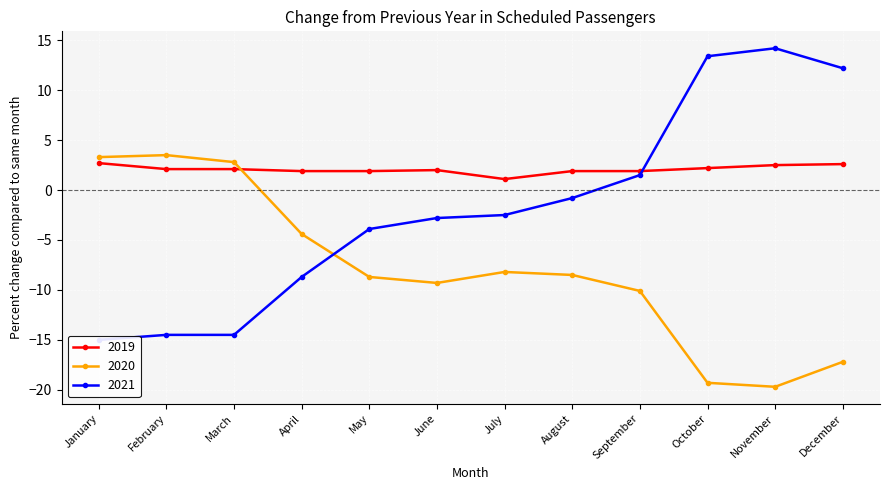

What is the difference between the second highest and minimum values in the 2020 series?

23.0